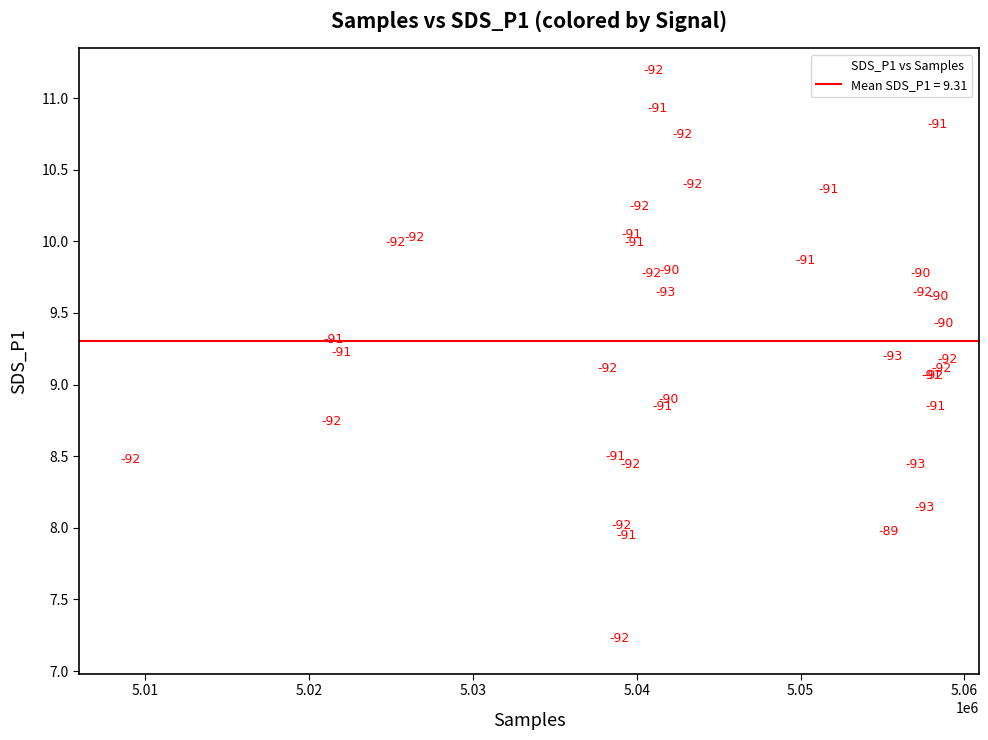

What Y value in the scatter plot is closest to 9?

9.0